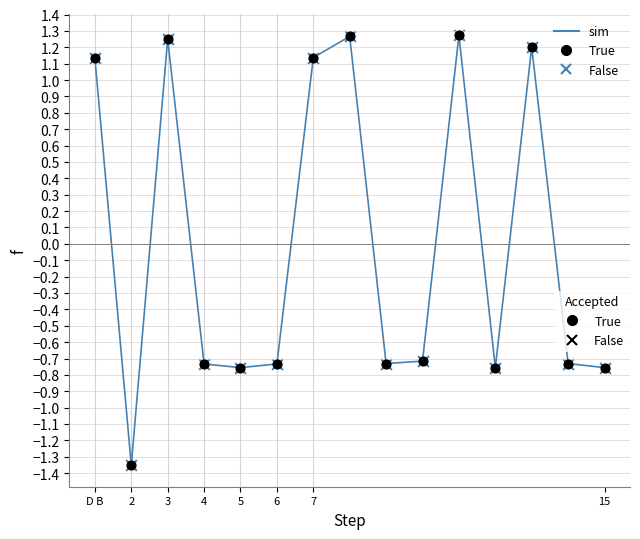

What is the difference between the maximum and minimum values?

2.6